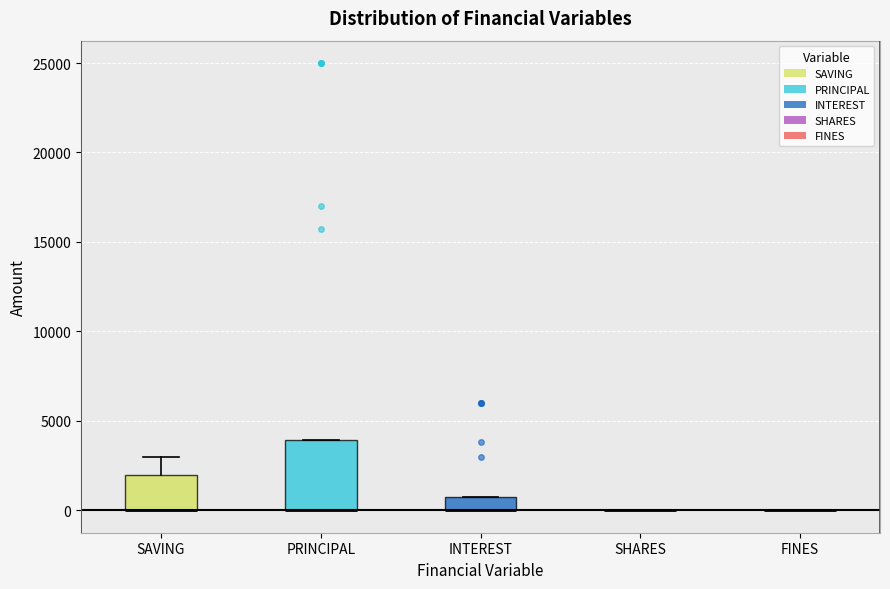

Where is the lower edge of the box for INTEREST on the y-axis? The values are not printed on the chart, so give them approximately, as read against the axis.

0